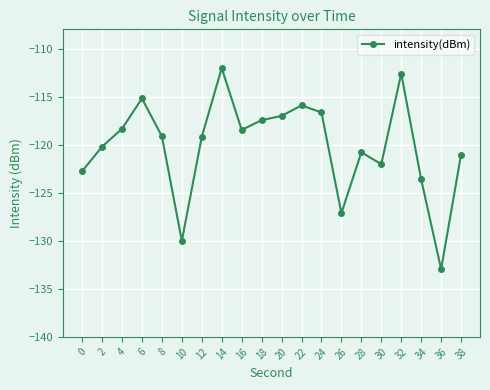

Is it true that the value at 24 is -116.6?

True